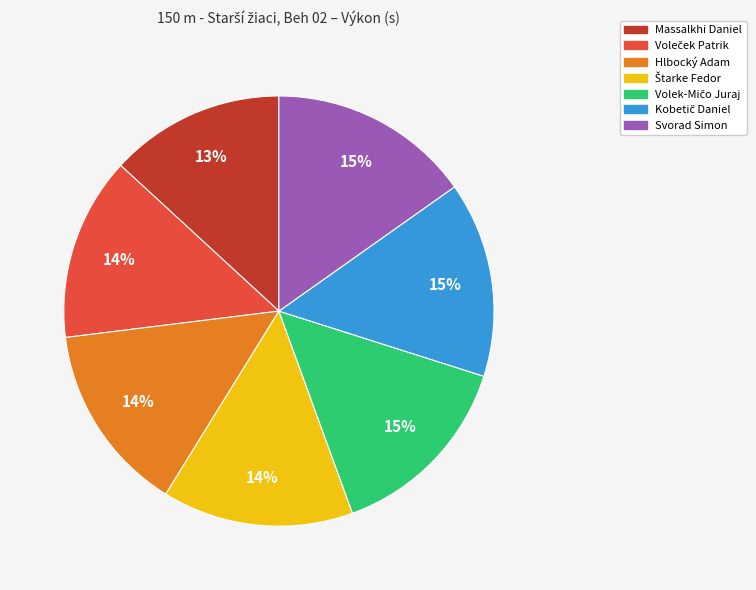

How many slices are in this pie chart?

7